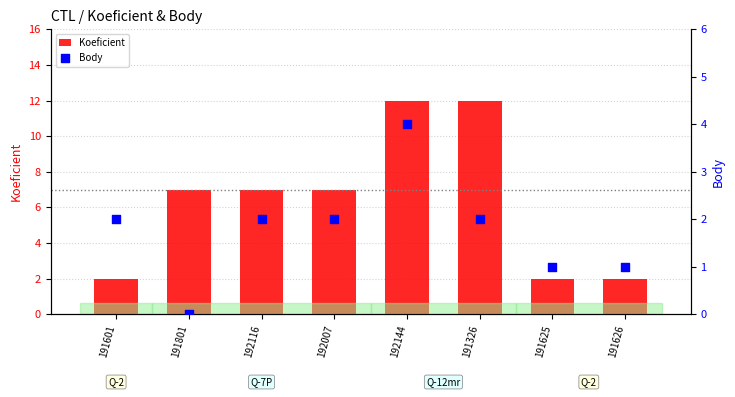

Which series has the largest total across all categories?

Koeficient